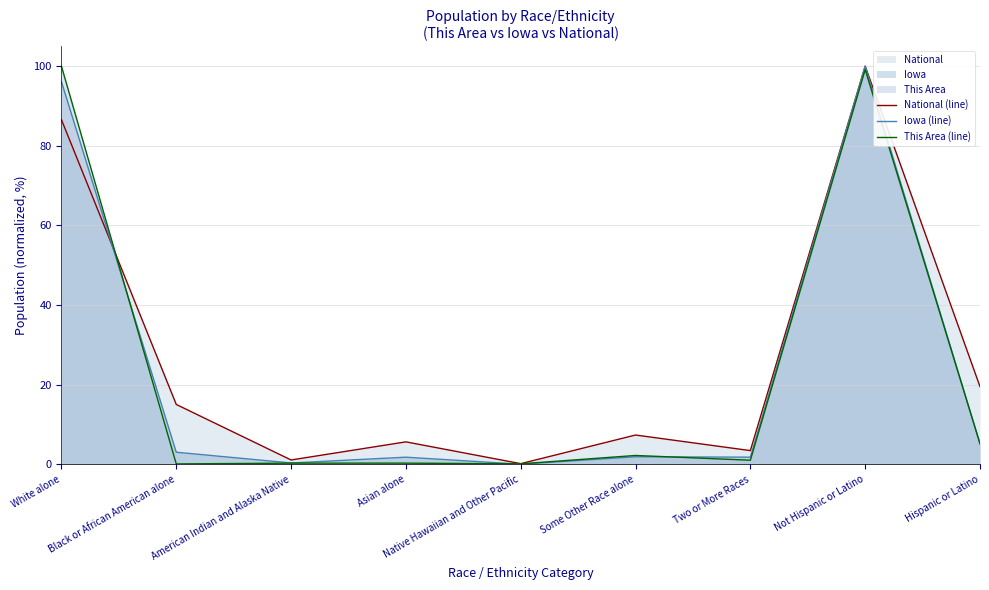

How many values in the This Area (line) series are below 1?

4